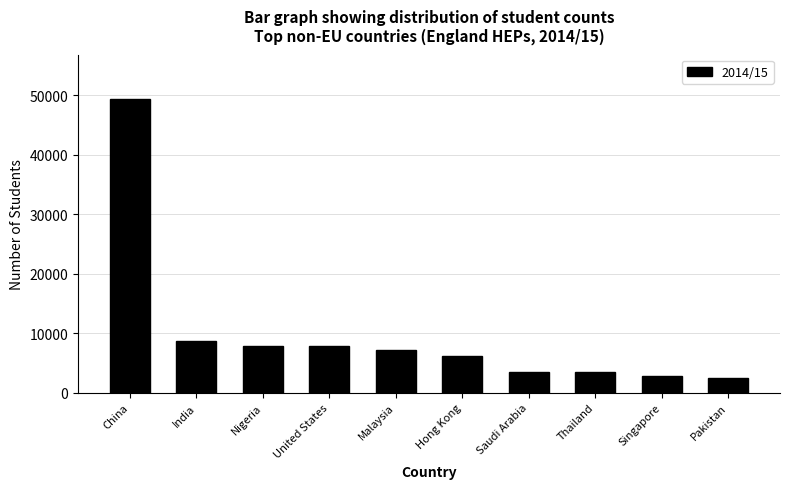

What is the value of the 5th bar from the left?

7235